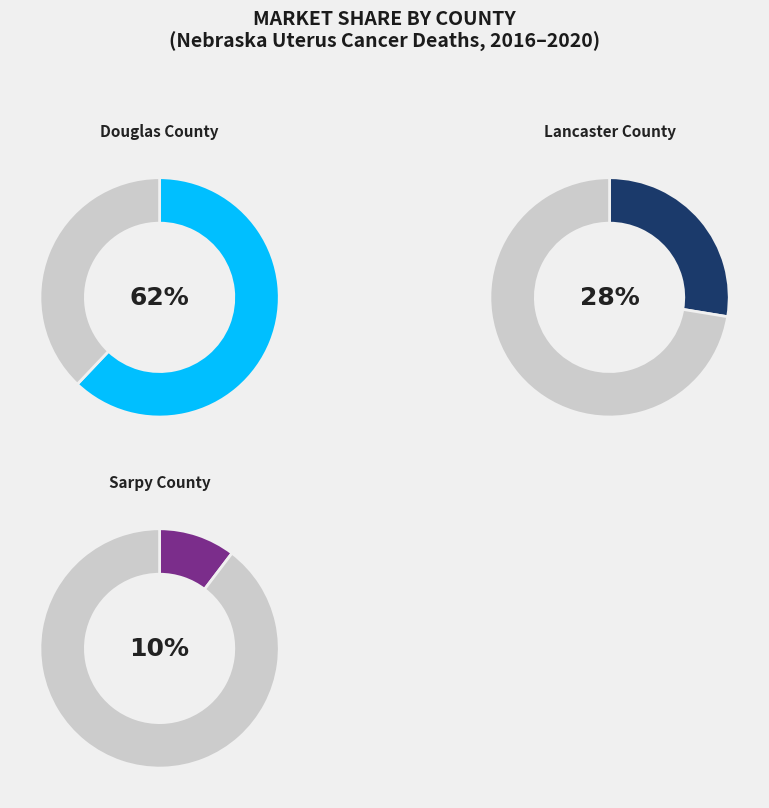

Which slice is the smallest?

Sarpy County